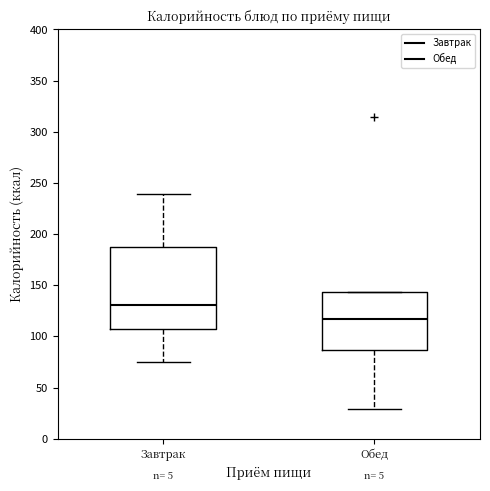

Which box has the highest median line?

Завтрак